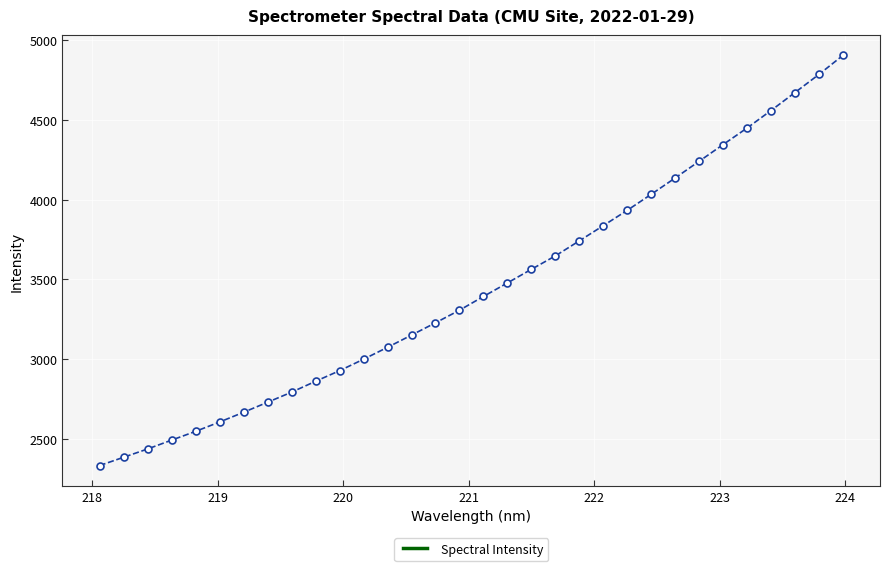

Count the number of data series in this chart.

1